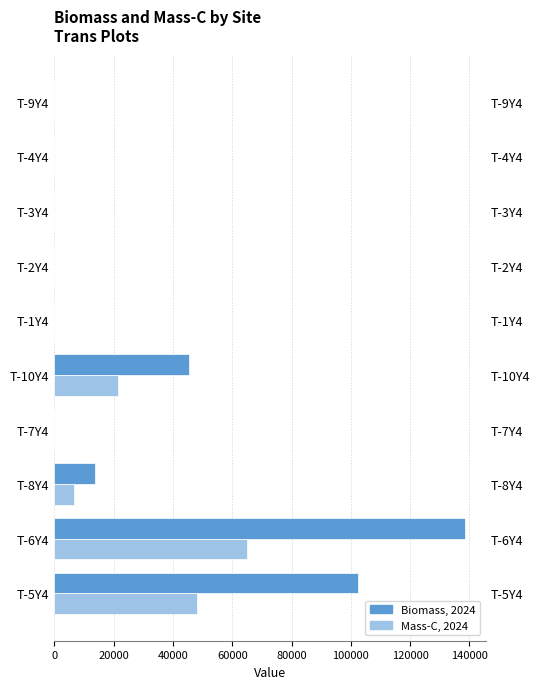

At T-3Y4, list the series in order from largest to smallest.

Biomass, Mass-C